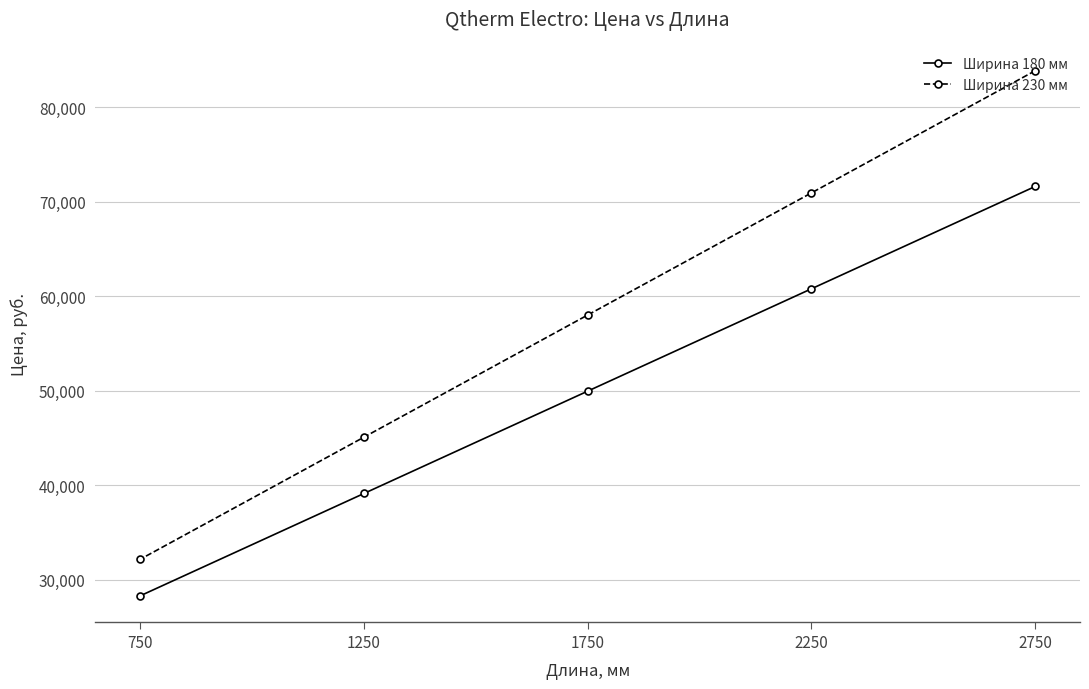

Is the value of Ширина 180 мм at 2250 greater than the value of Ширина 230 мм at 1250?

Yes